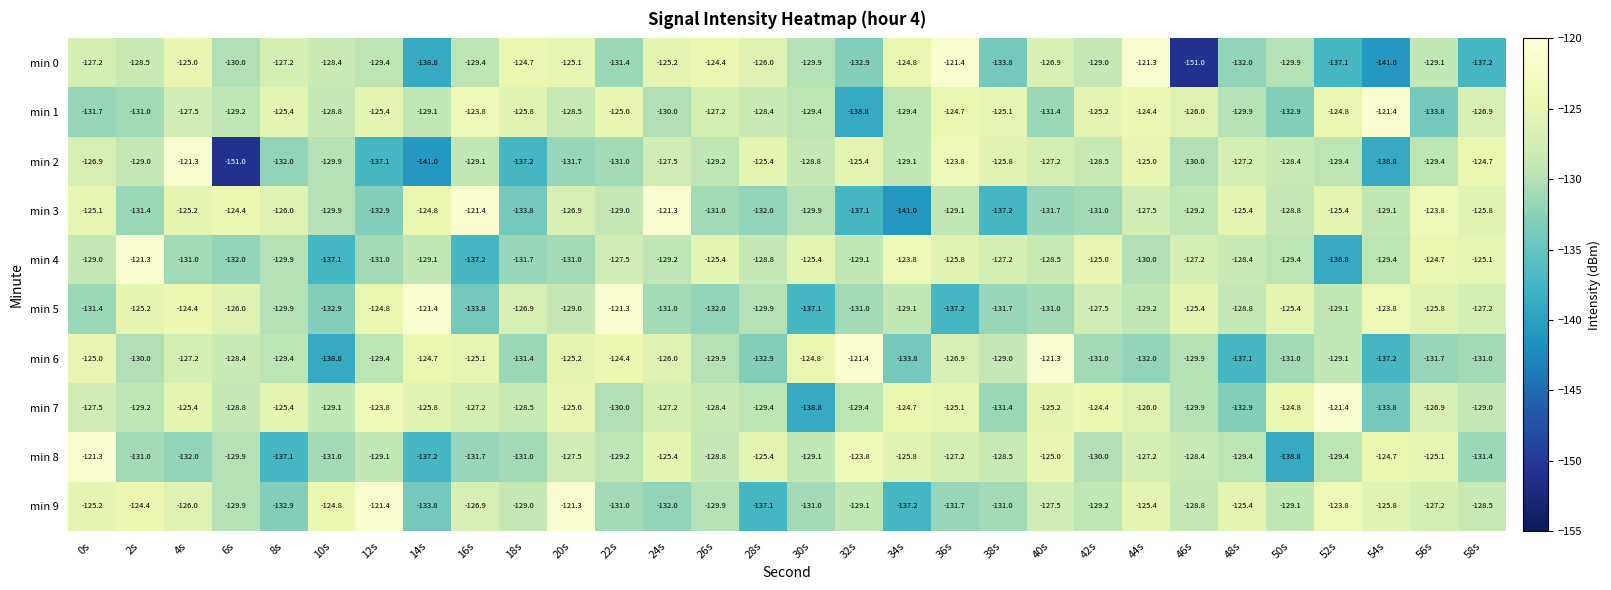

How many series are shown in this chart?

10